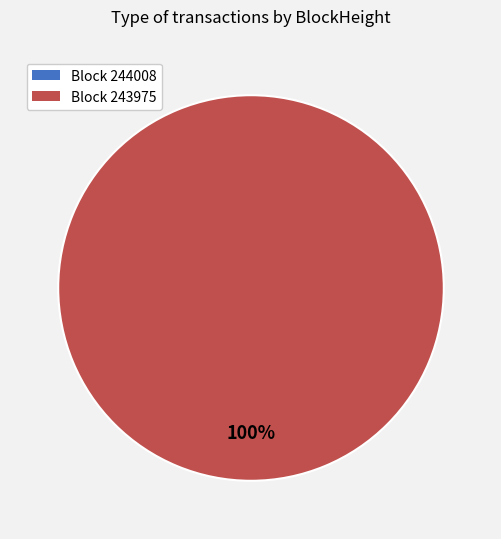

What is the change in value from 244008 to 243975?

+18511